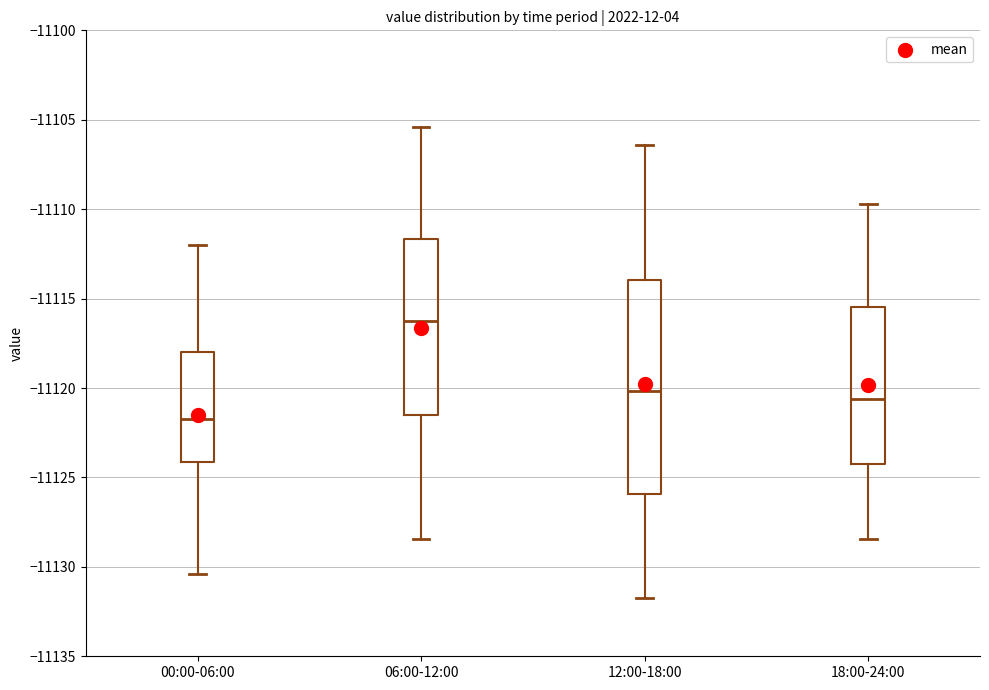

Where is the lower edge of the box for 18:00-24:00 on the y-axis? The values are not printed on the chart, so give them approximately, as read against the axis.

-11124.0